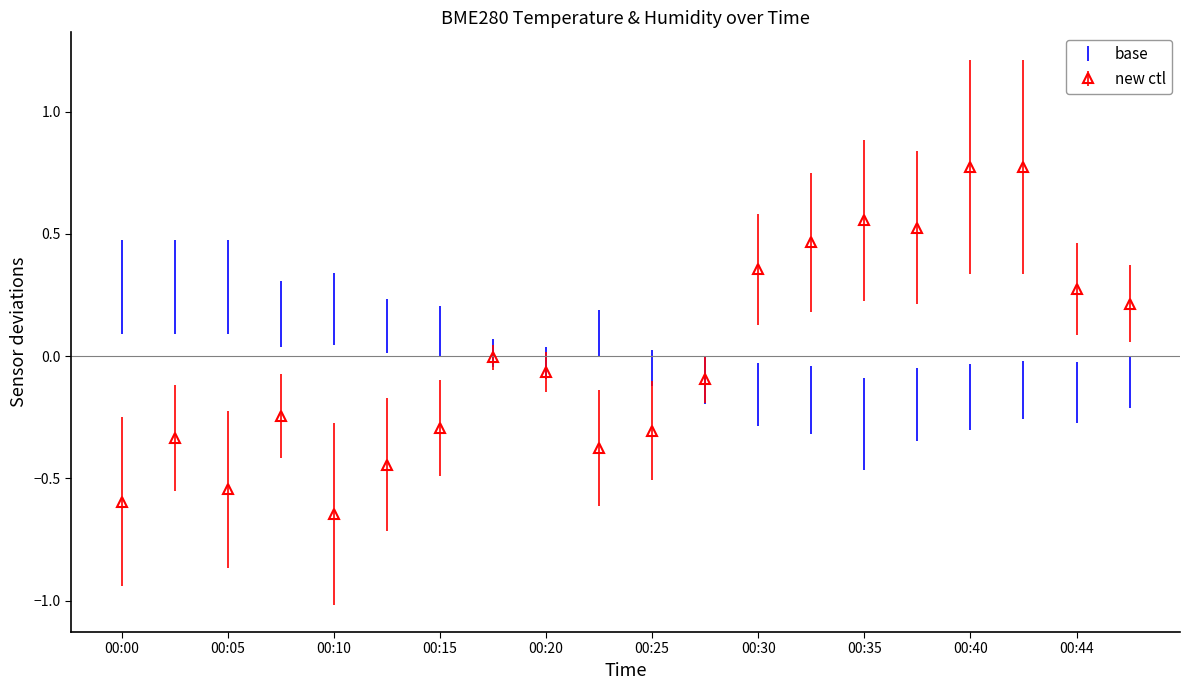

What is the greatest value displayed?

0.8